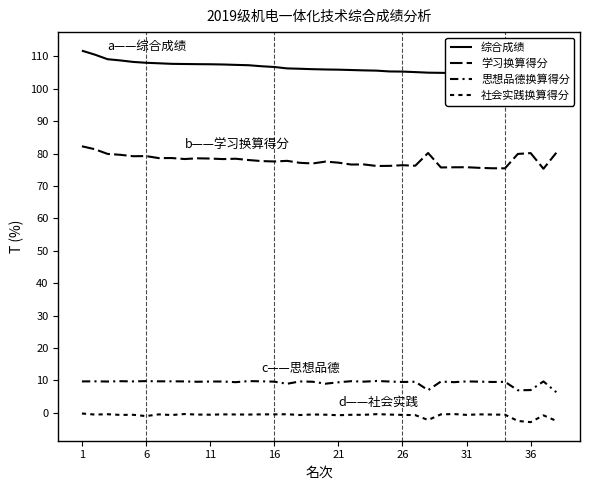

At which category does 思想品德换算得分 reach its first local valley?

11